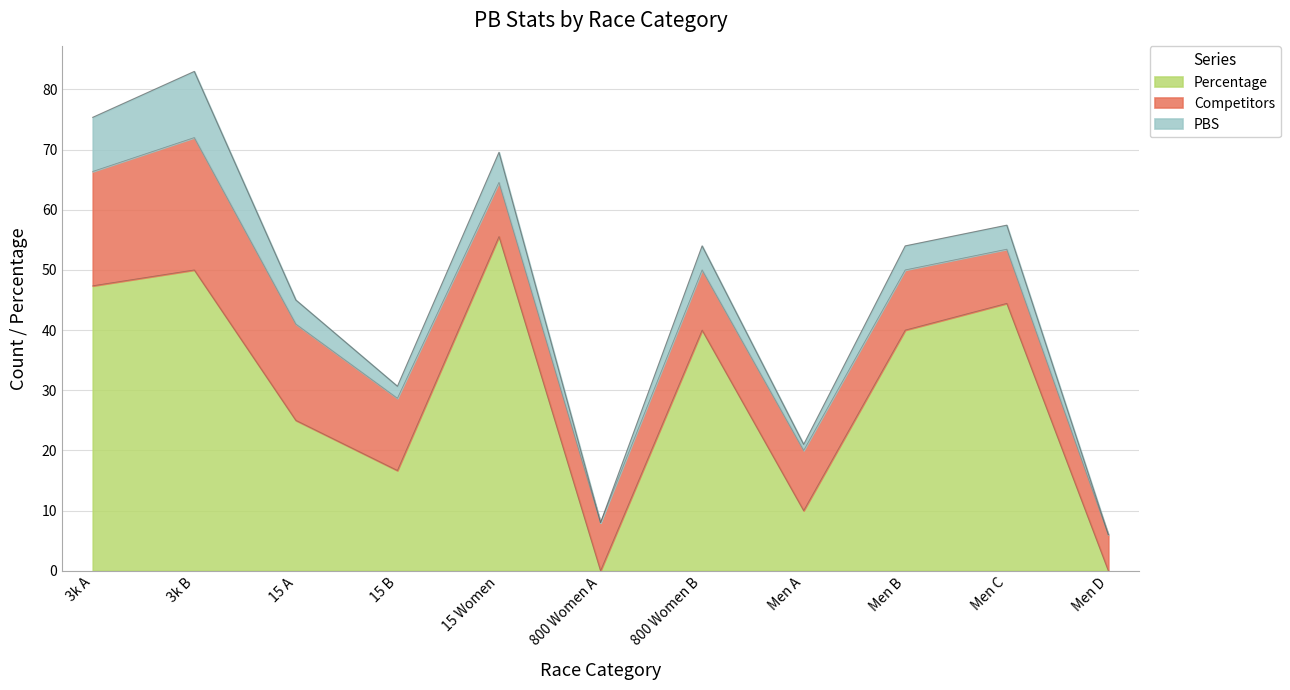

Rank the series by their average value, from highest to lowest.

Percentage, Competitors, PBS